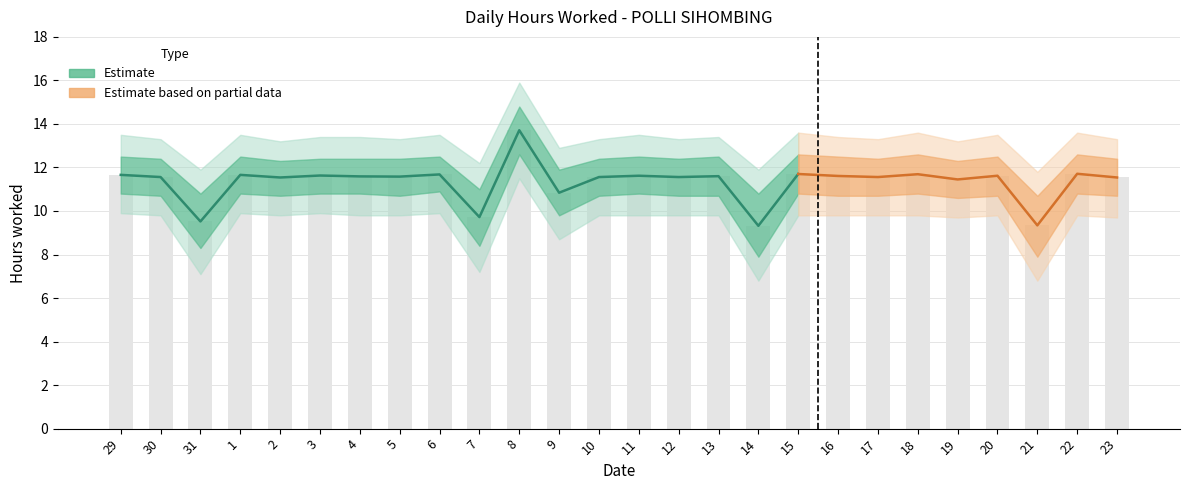

What is the maximum value for Lower CI Wide?

11.5